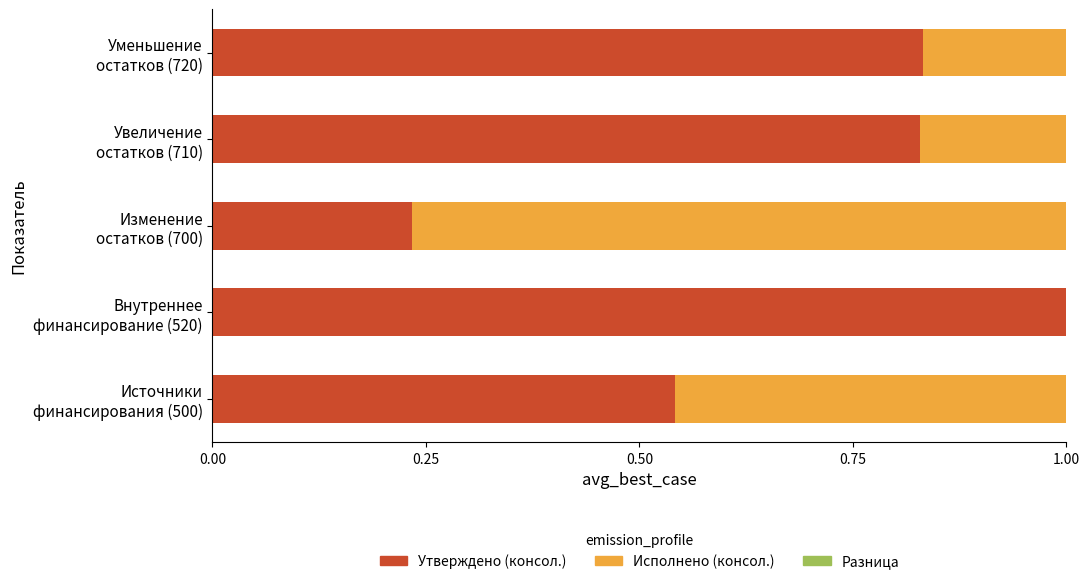

What is the highest value of the Утверждено (консол.) series?

1.0